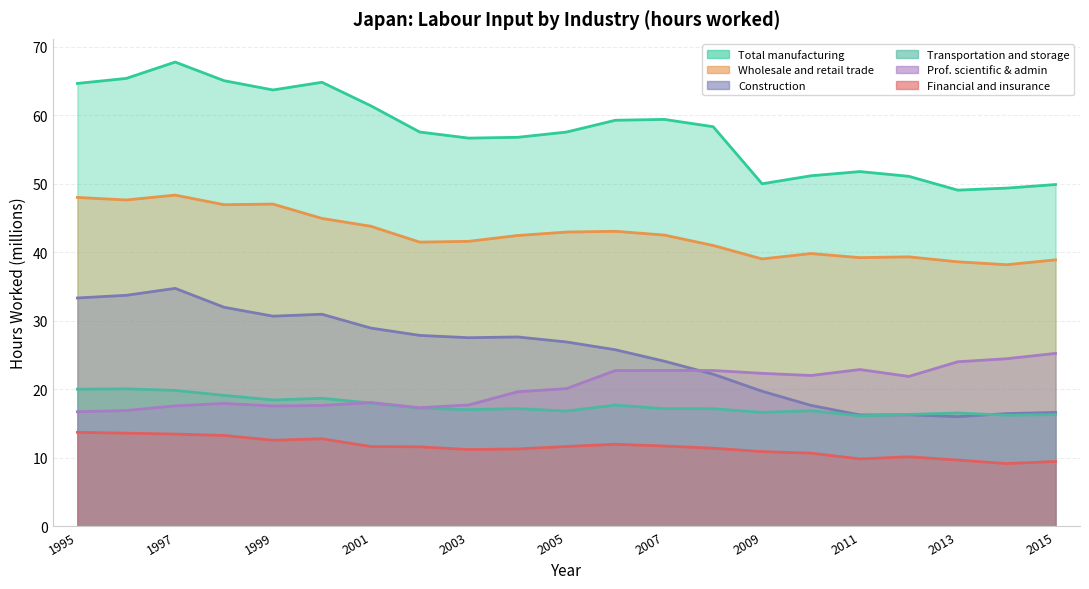

At how many categories does at least one series exceed 43?

21